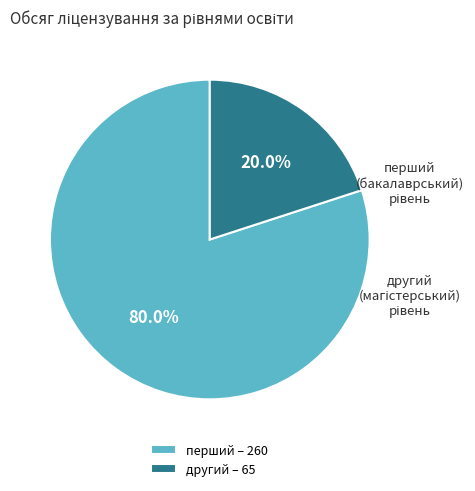

How many segments does this pie chart have?

2